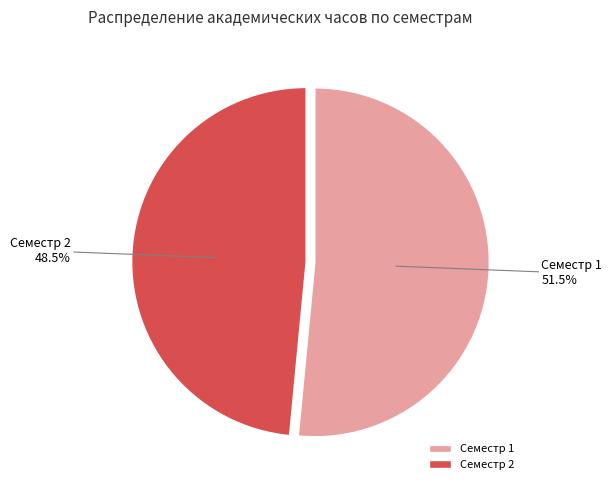

Does Семестр 2 account for over 50% of the chart?

No